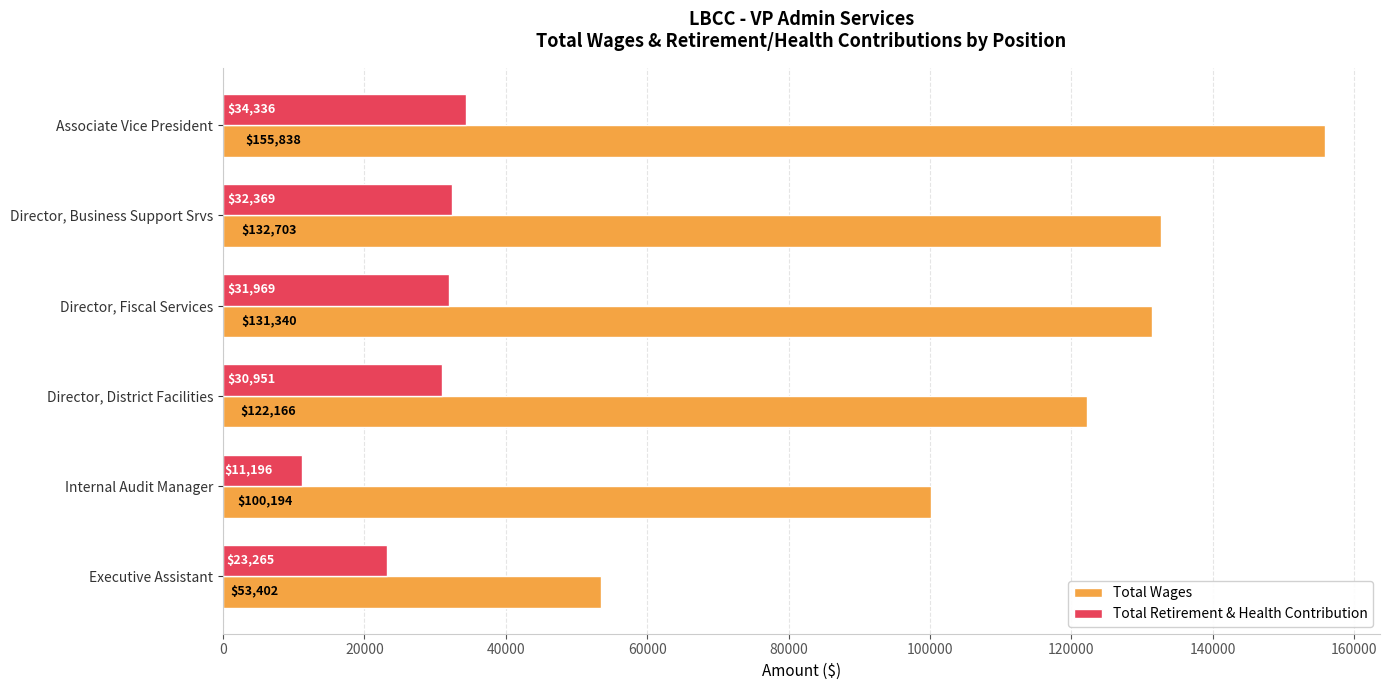

What is the highest value of the Total Wages series?

155838